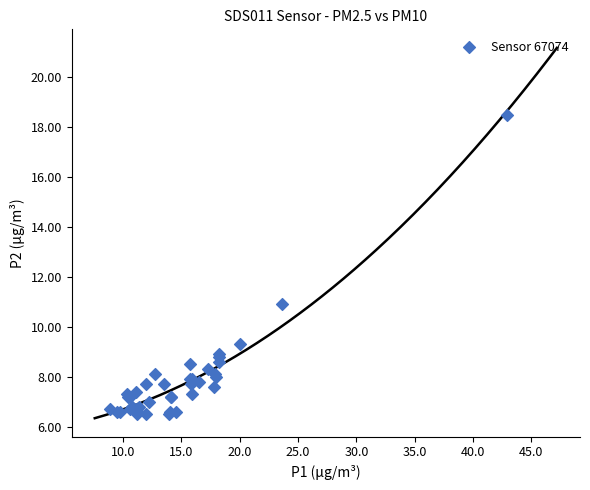

What Y value in the scatter plot is closest to 12?

10.9